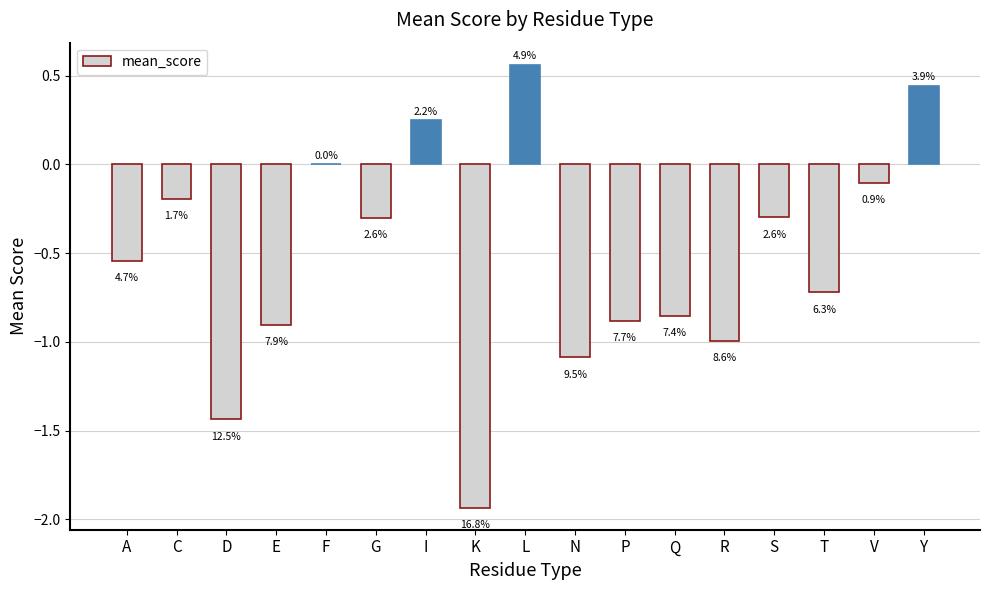

What is the sum of all values?

-9.0